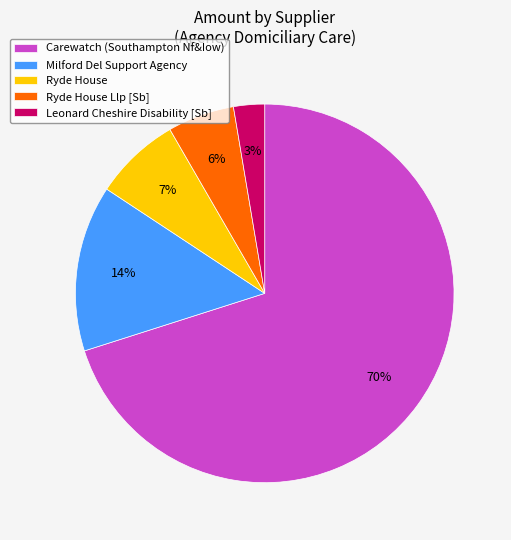

What is the largest slice in the pie chart?

Carewatch (Southampton Nf&Iow)